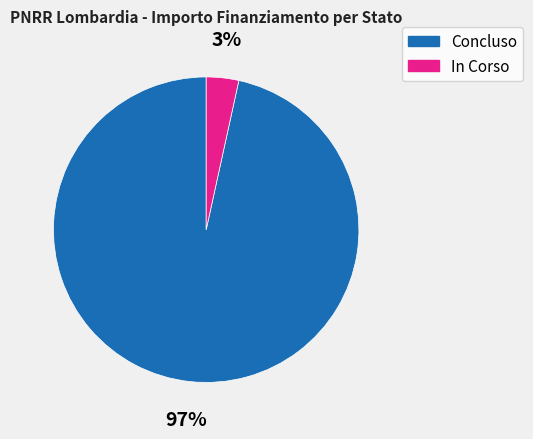

Does any single category account for the majority?

Yes